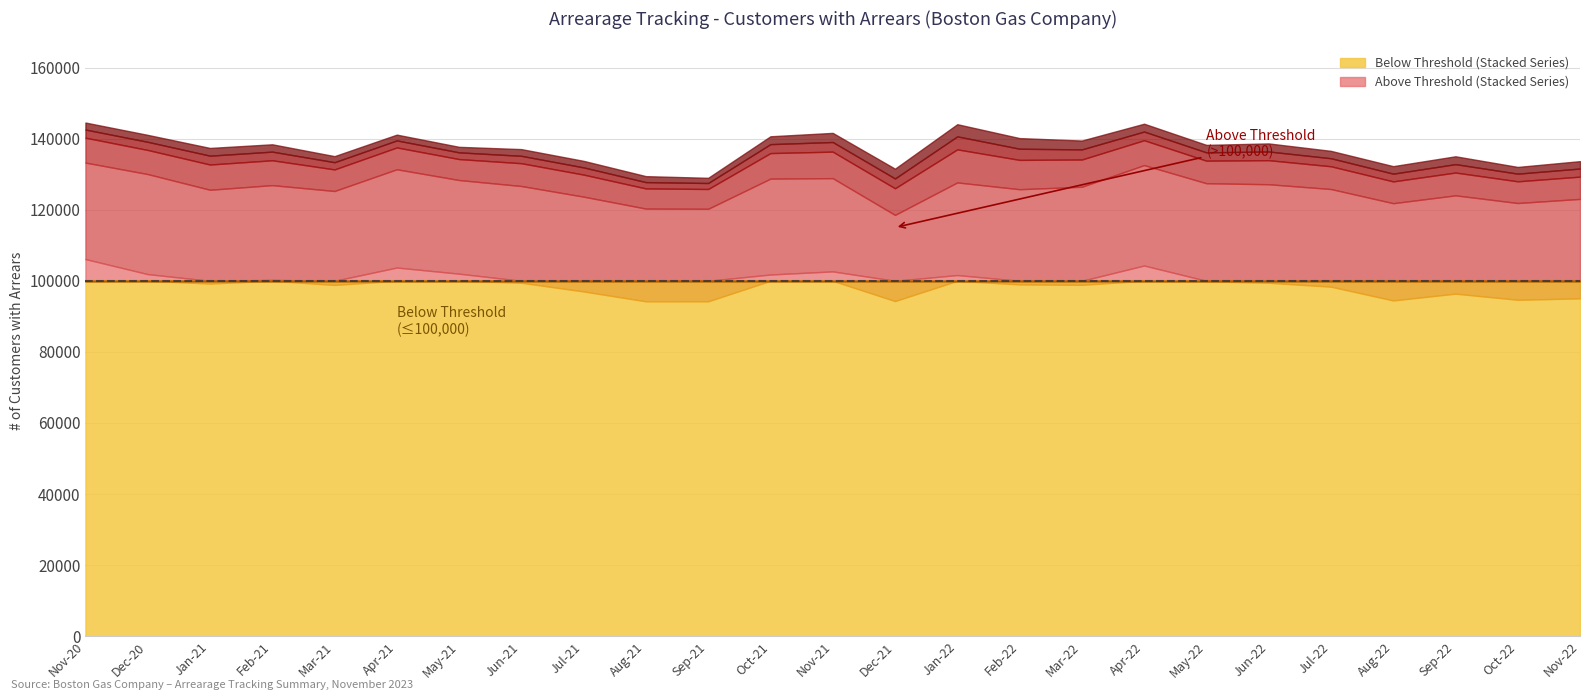

At which category is the sum across all series the highest?

Nov-20